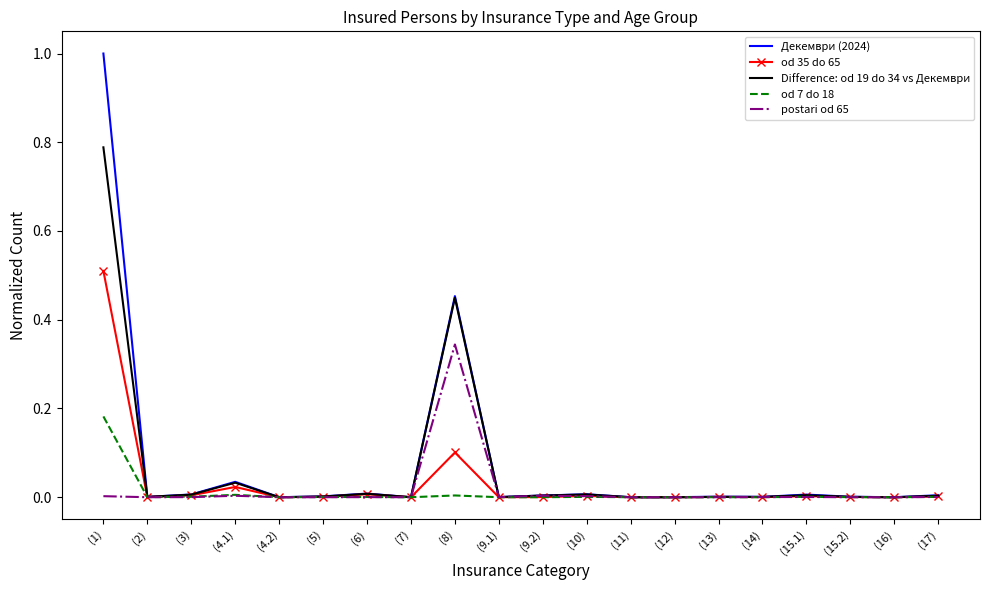

Which series has the widest spread of values?

Декември (2024)